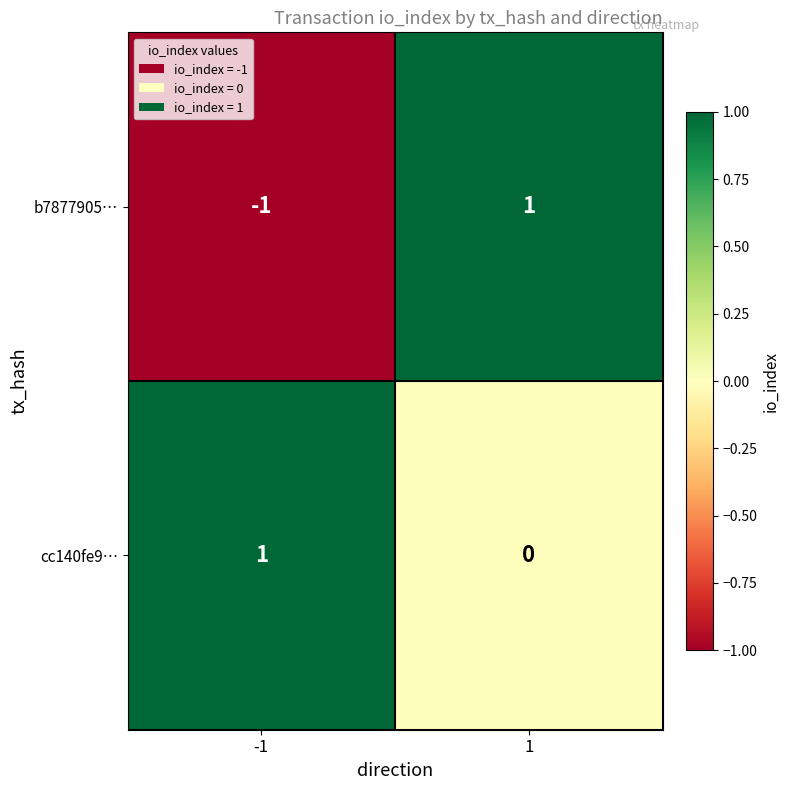

What is the smallest value displayed?

-1